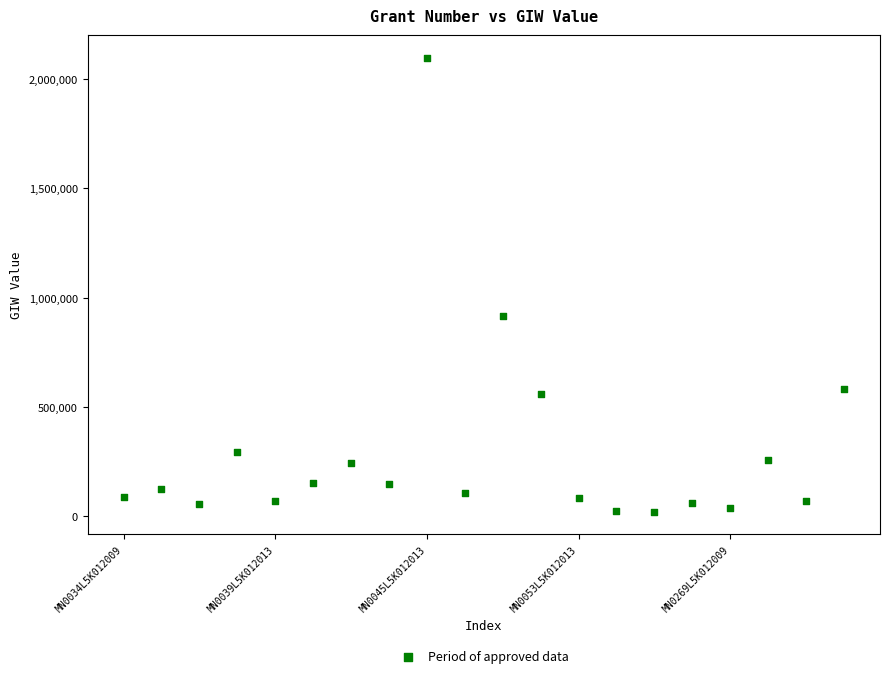

What Y value in the scatter plot is closest to 1059129?

913858